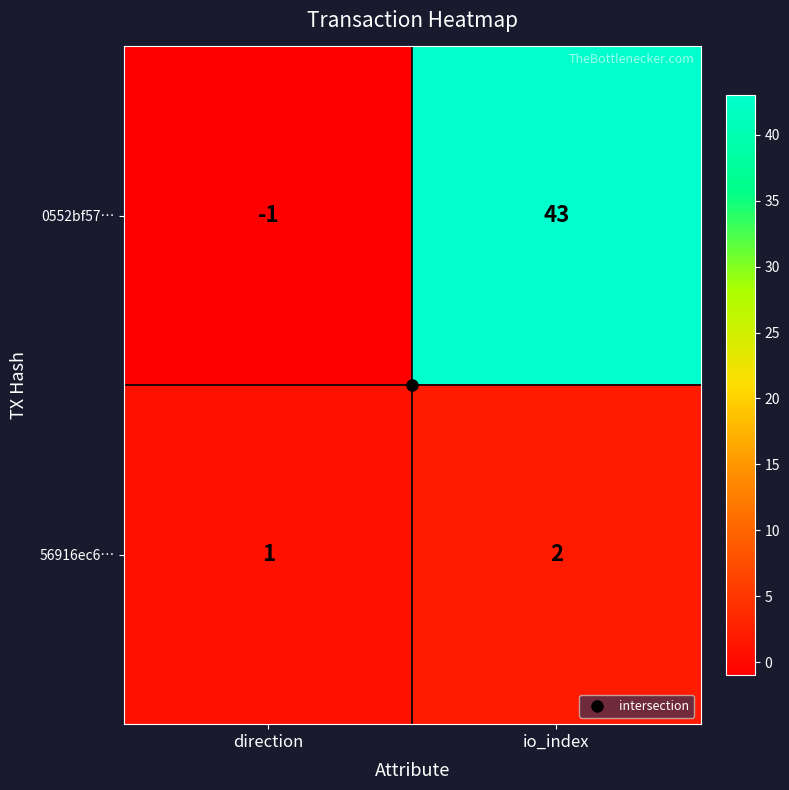

At io_index, list the series in order from largest to smallest.

0552bf57…, 56916ec6…